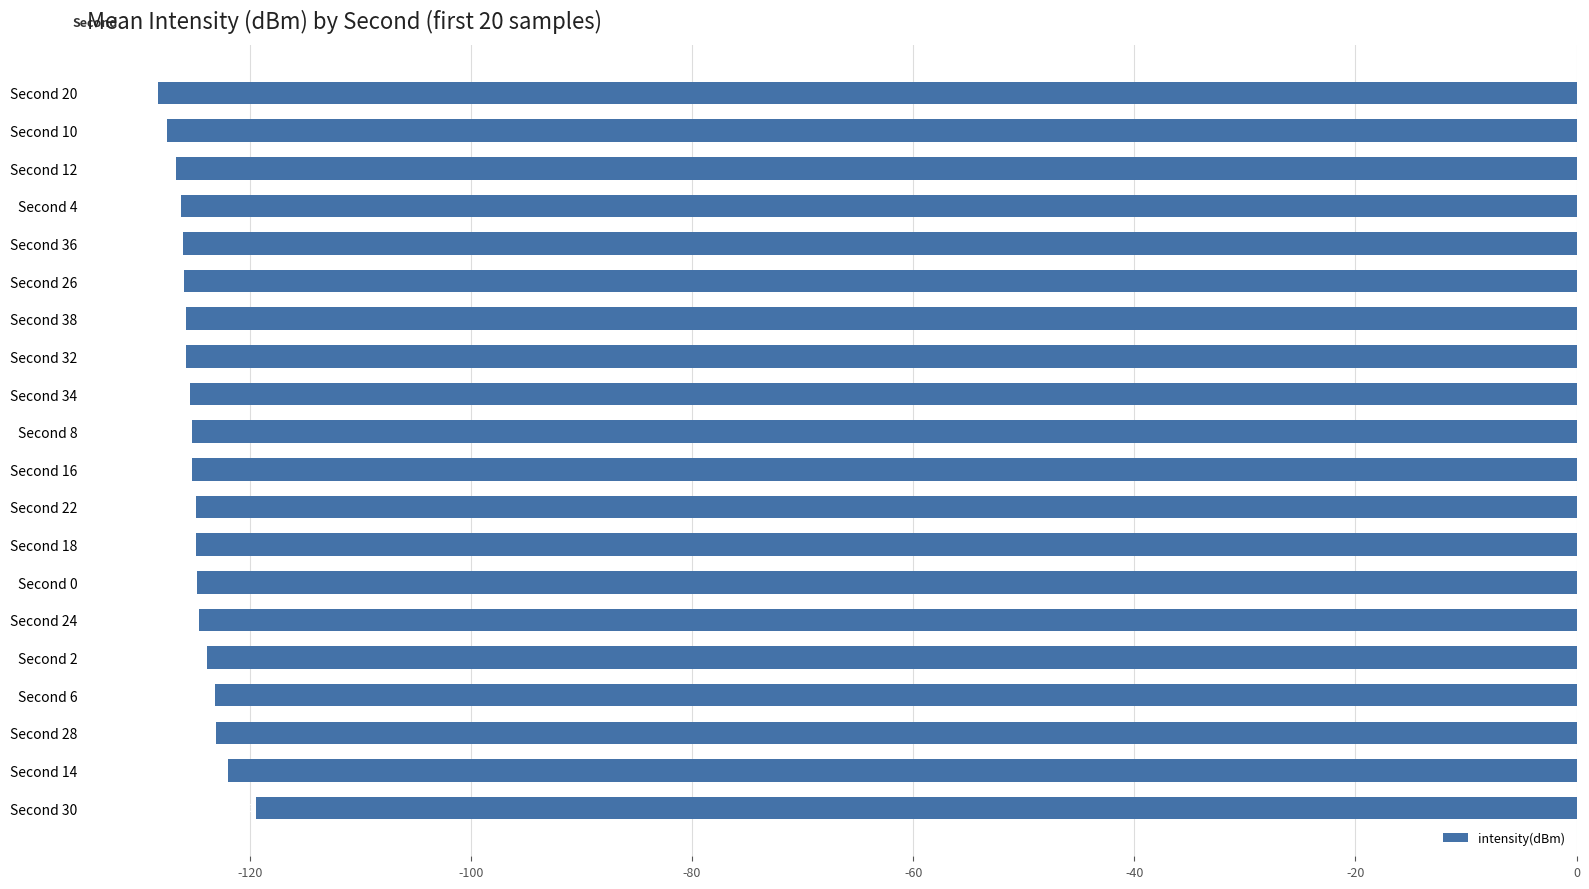

Count the number of values greater than -125.

9